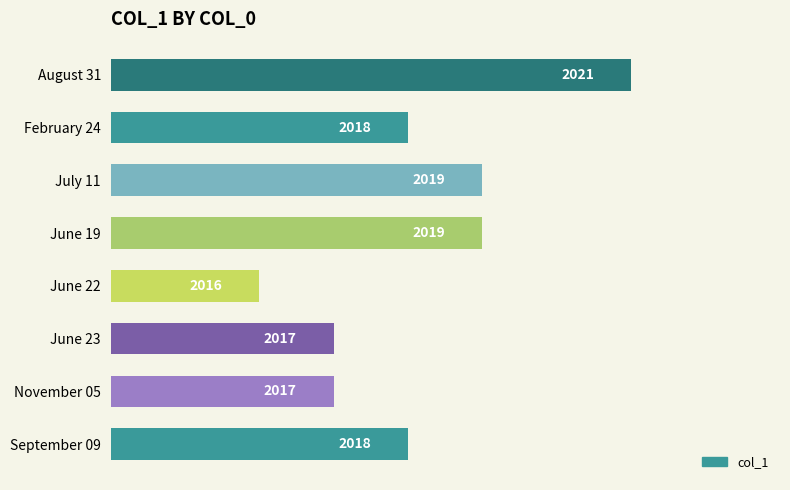

What is the sum of all values?

16145